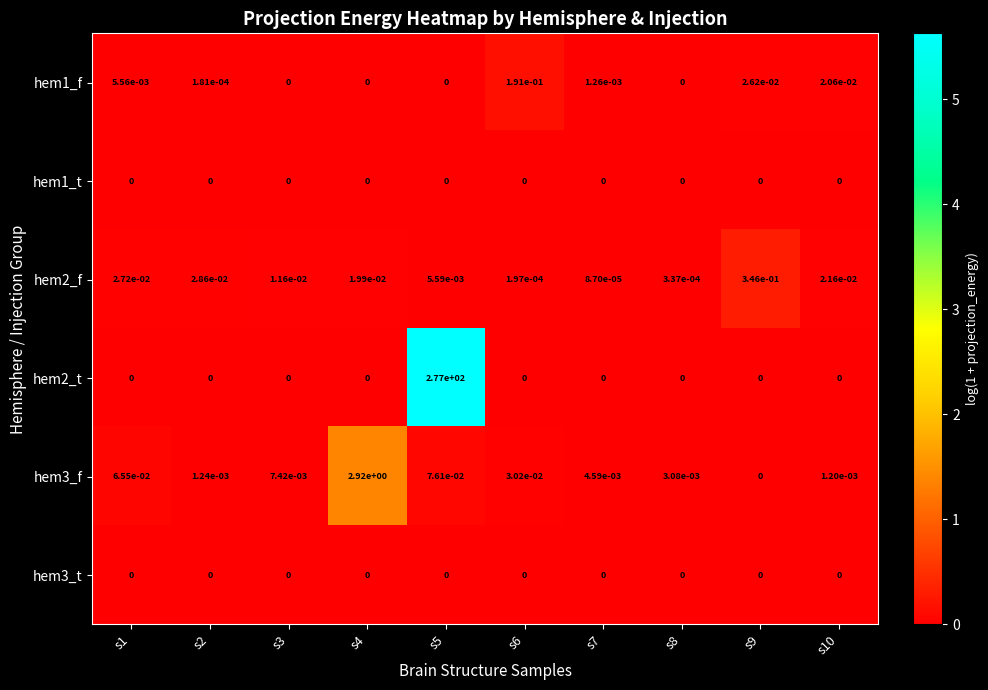

The hem2_t series shows -154.1 at s10. True or false?

False